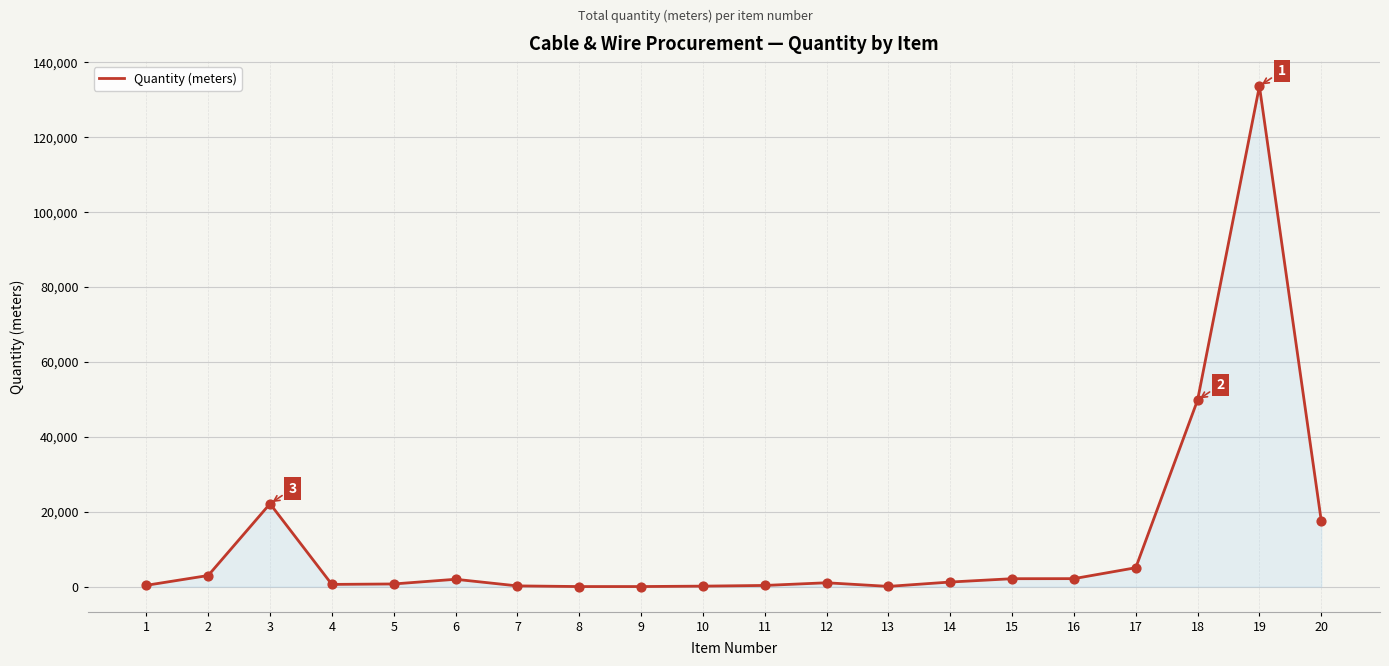

What is the difference between the maximum and minimum values?

133542